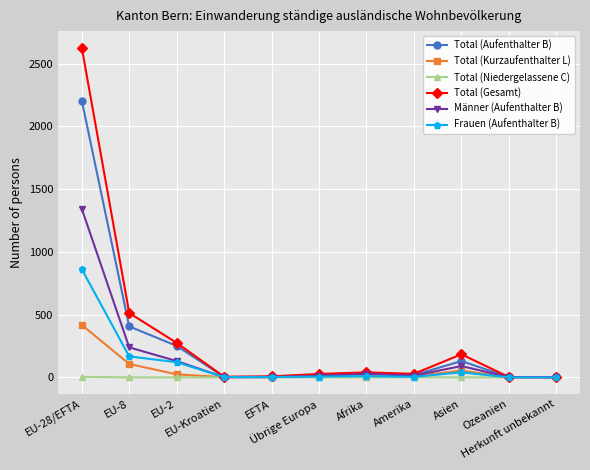

Which series has the largest total across all categories?

Total (Gesamt)